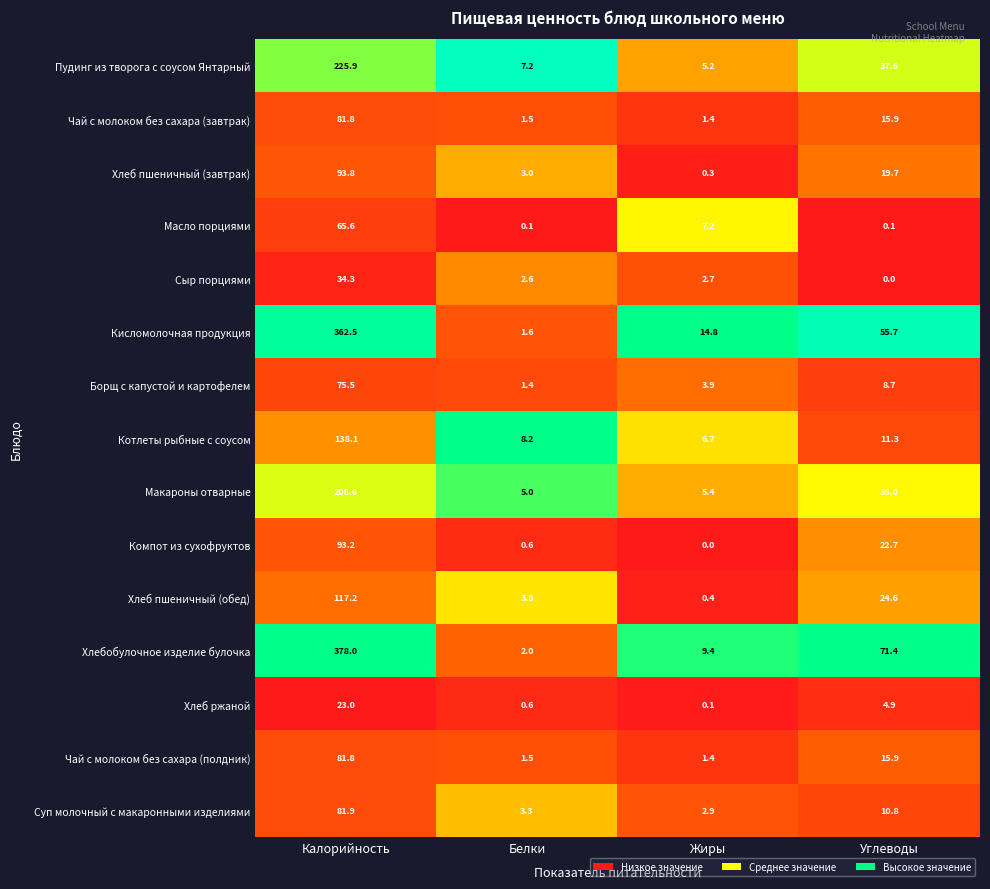

Which label corresponds to the largest value in the chart?

Калорийность